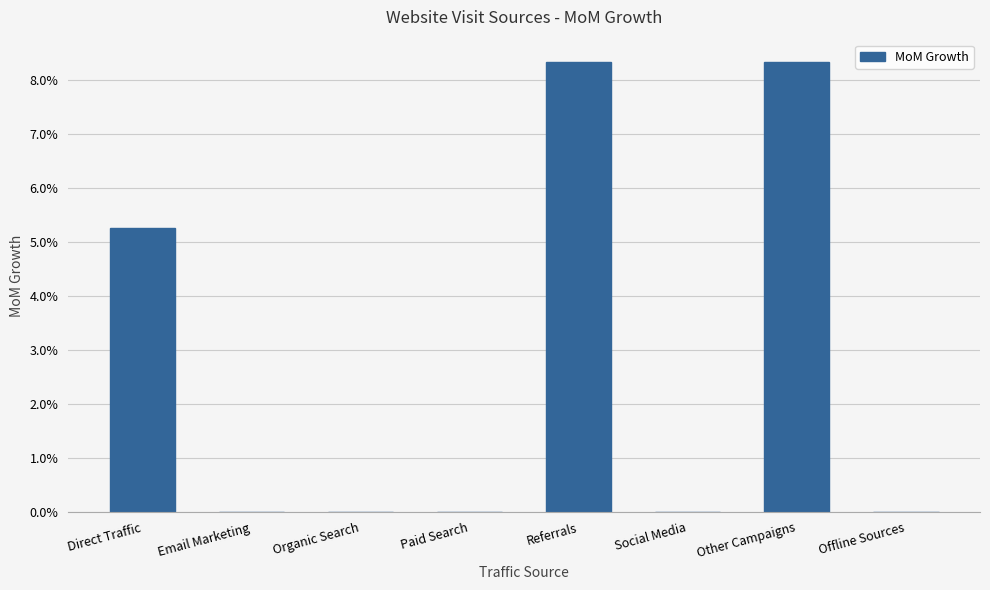

Are the bars horizontal?

No